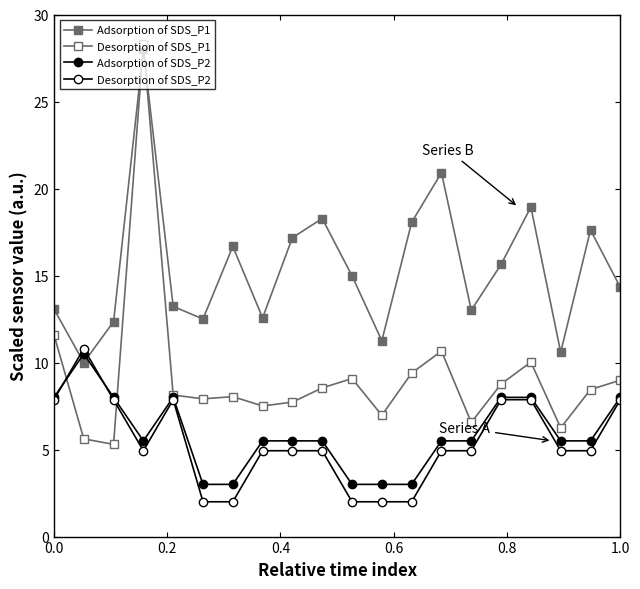

Reading left to right, list all the values displayed in this chart.

Adsorption of SDS_P1: 13.1	10.0	12.3	28.0	13.2	12.5	16.7	12.6	17.2	18.3	15.0	11.3	18.1	20.9	13.0	15.6	18.9	10.6	17.6	14.3
Desorption of SDS_P1: 11.6	5.6	5.3	28.3	8.1	7.9	8.0	7.5	7.7	8.5	9.1	7.0	9.4	10.7	6.6	8.8	10.0	6.2	8.5	9.0
Adsorption of SDS_P2: 8.0	10.5	8.0	5.5	8.0	3.0	3.0	5.5	5.5	5.5	3.0	3.0	3.0	5.5	5.5	8.0	8.0	5.5	5.5	8.0
Desorption of SDS_P2: 7.9	10.8	7.9	4.9	7.9	2.0	2.0	4.9	4.9	4.9	2.0	2.0	2.0	4.9	4.9	7.9	7.9	4.9	4.9	7.9